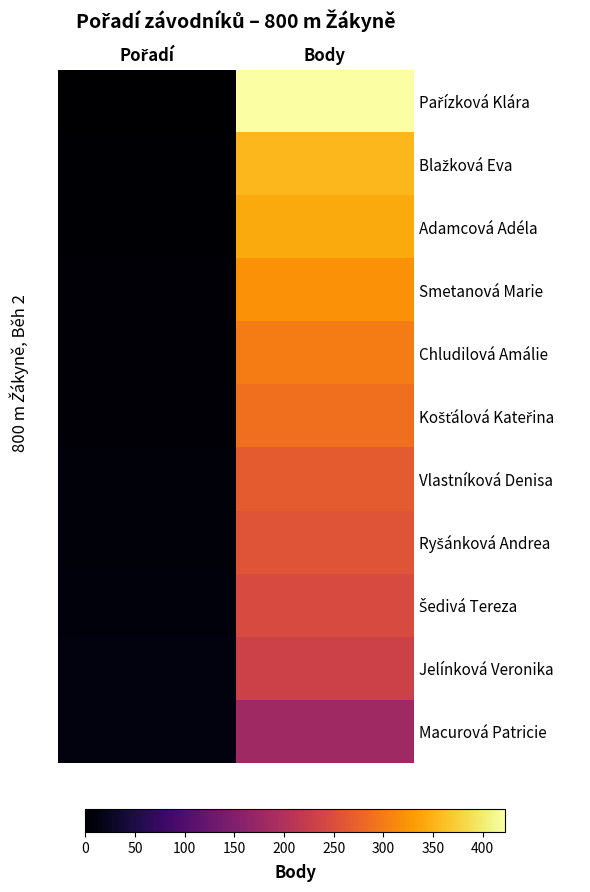

Which category has the highest value across all series?

Body